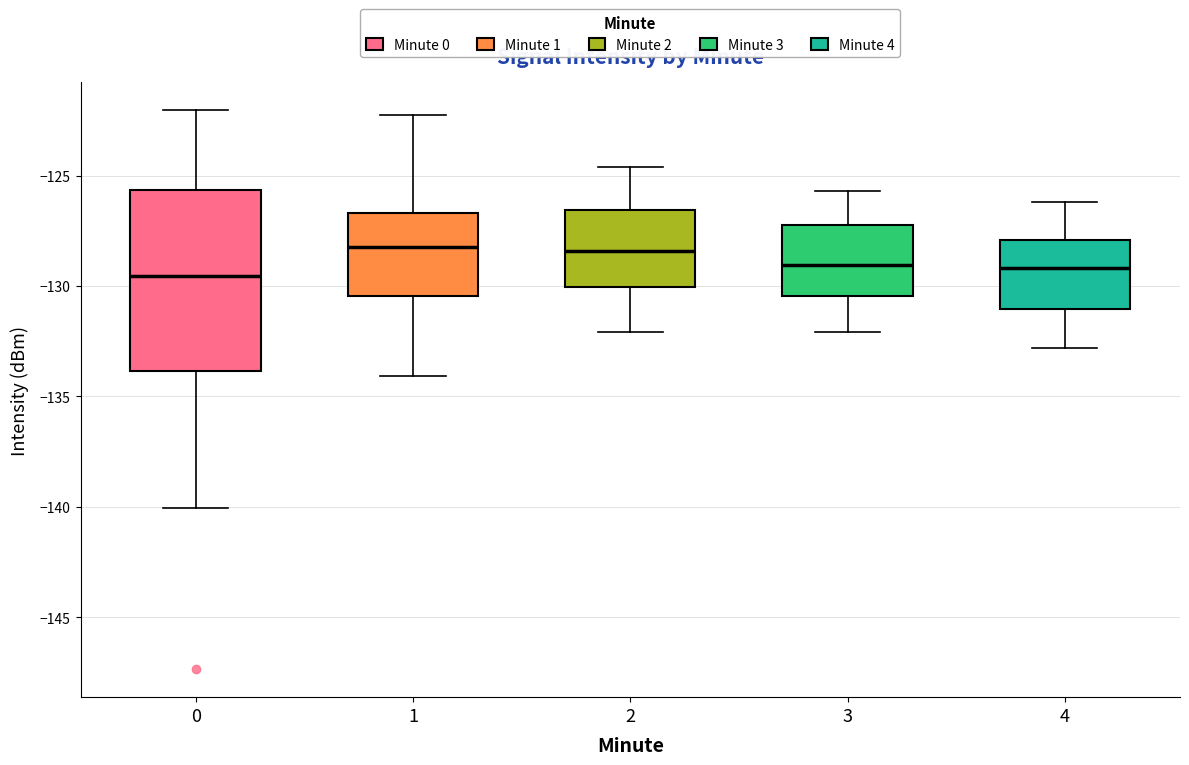

Where does the lower whisker of the box at x = 2 end on the y-axis? The values are not printed on the chart, so give them approximately, as read against the axis.

-132.0